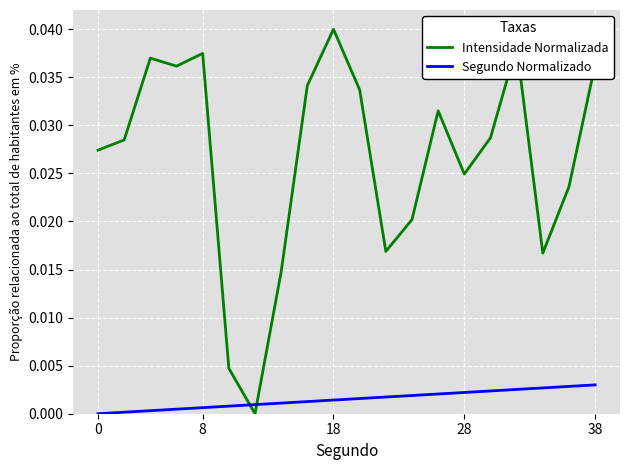

Which series has the widest spread of values?

Intensidade Normalizada